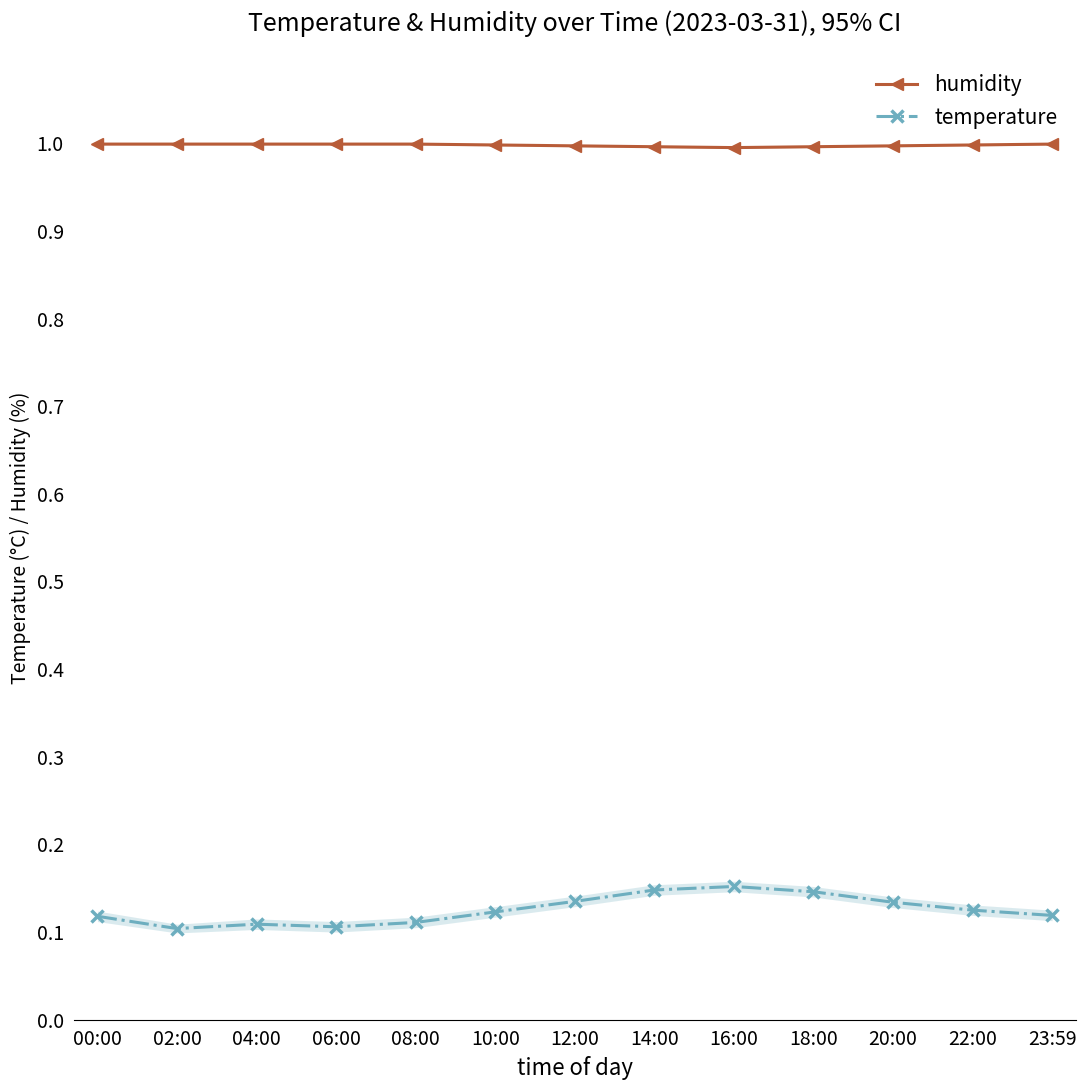

Where is humidity nearest to the value 99?

16:00